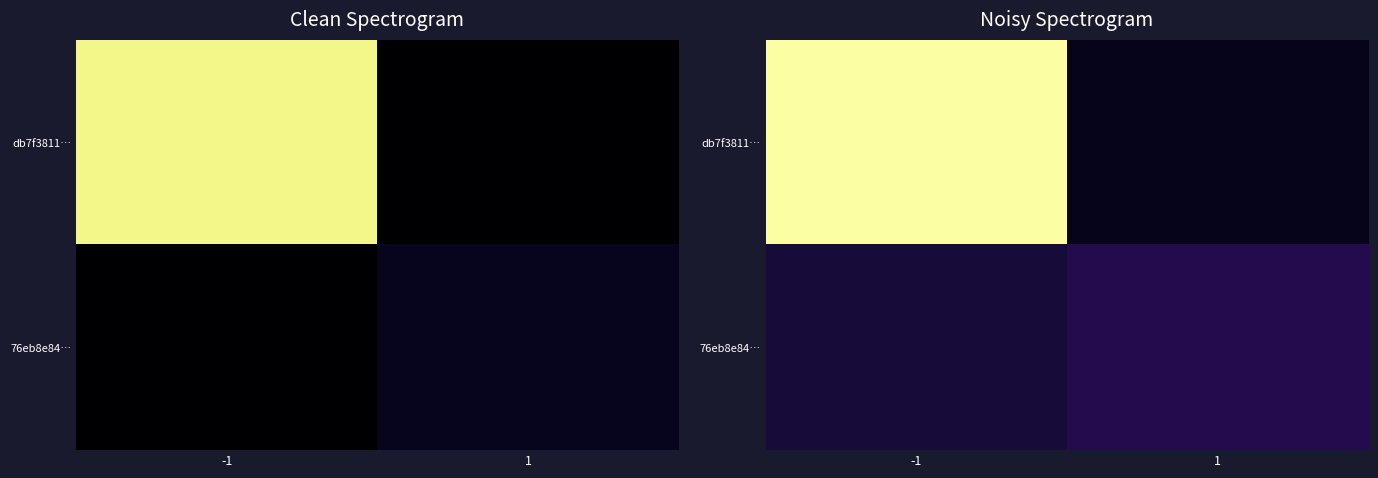

Which series has the largest total across all categories?

db7f3811…